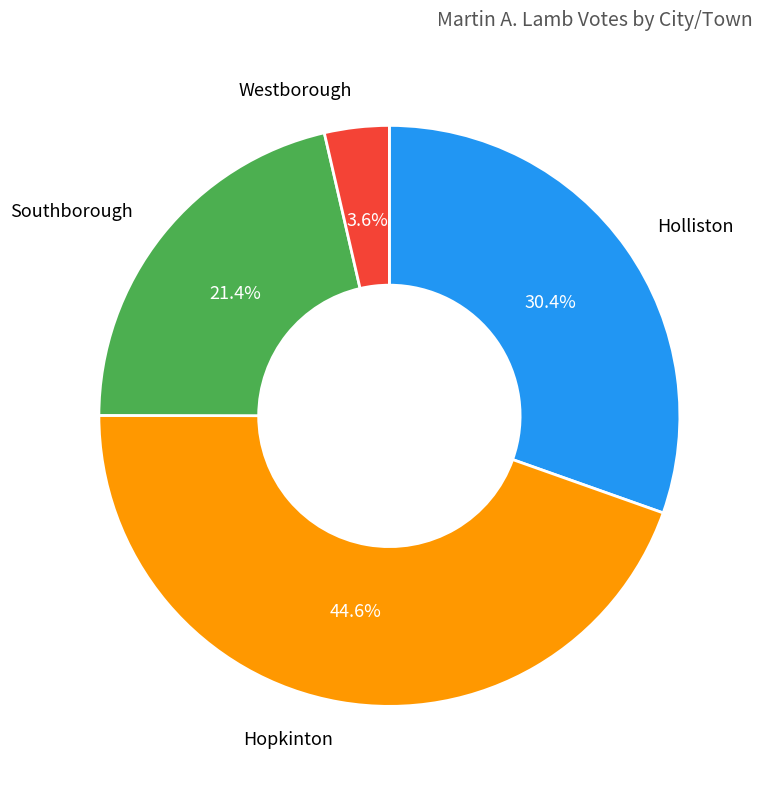

How much of the chart is everything except Westborough?

96.4%